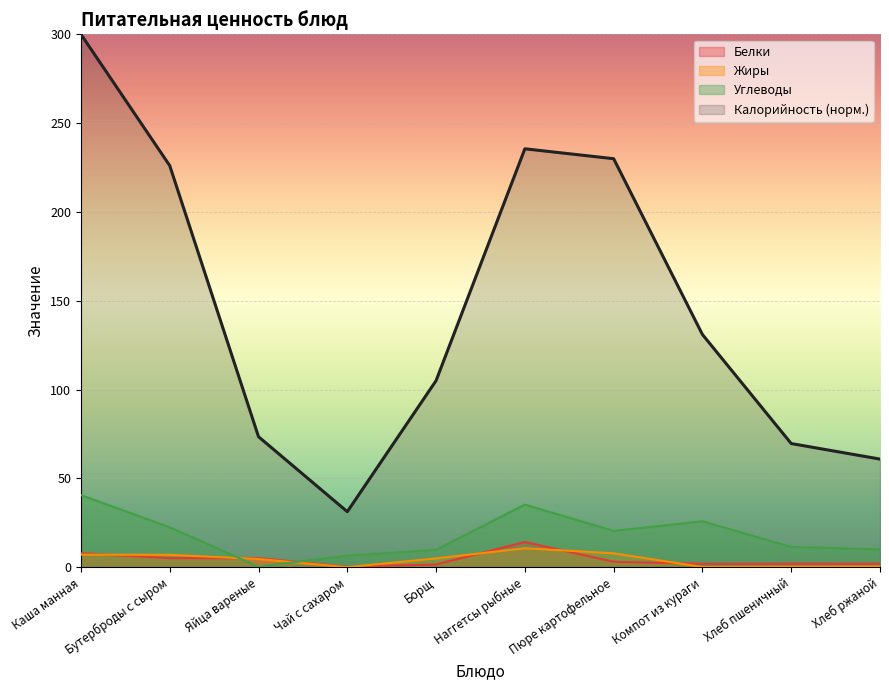

How many lines are shown in the chart?

4